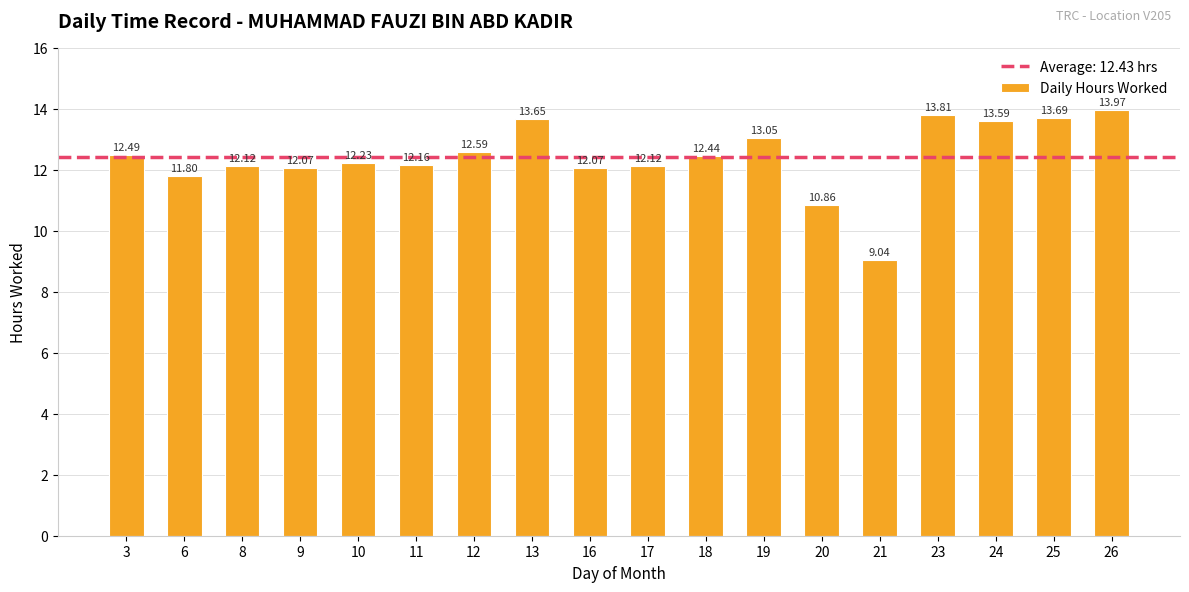

What is the average value?

12.4